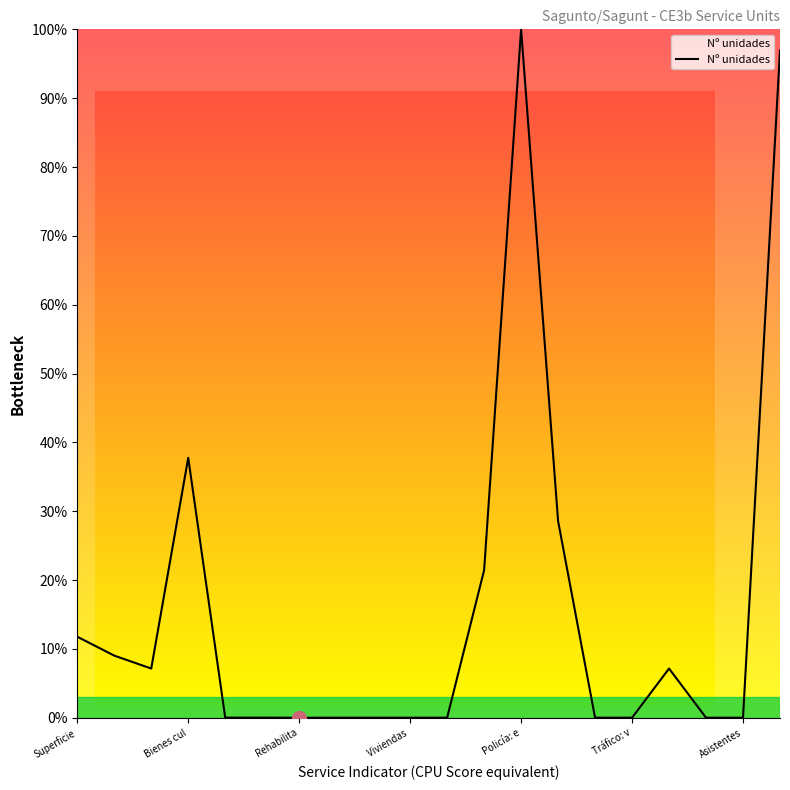

What is the sum of all values?

319.8